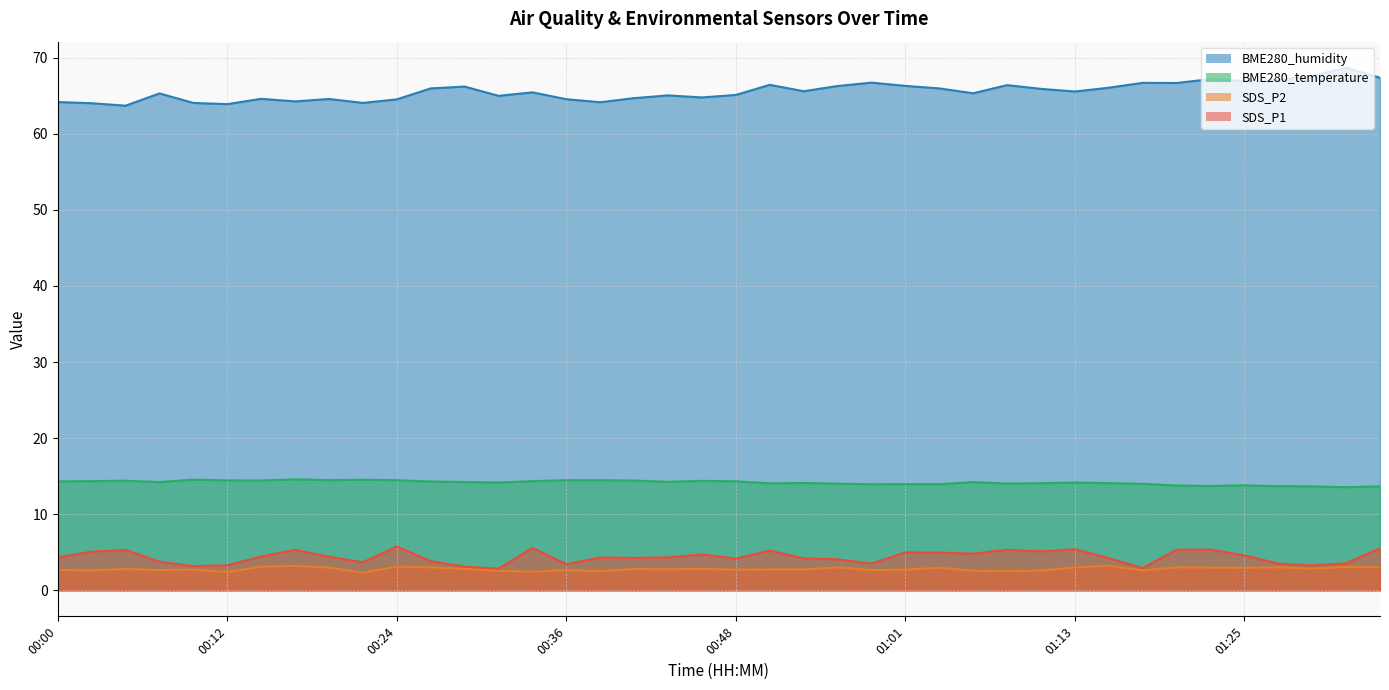

What is the label of the 5th point from the right?

01:25